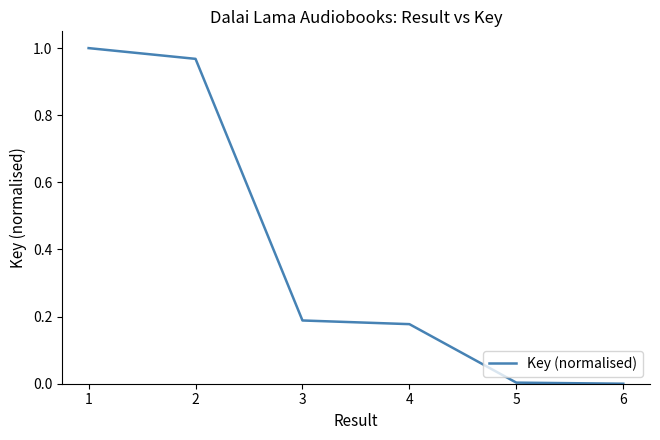

What is the sum of all values?

2.3